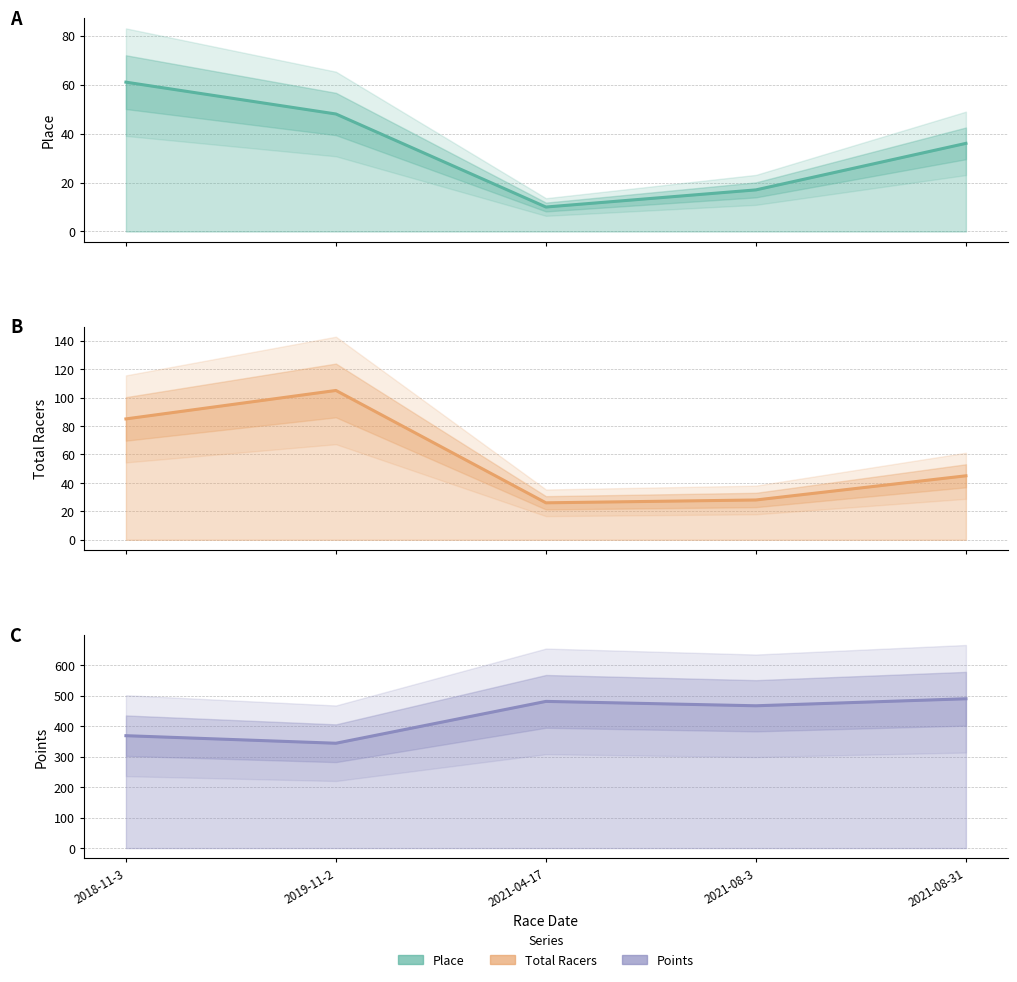

Which series has the widest spread of values?

Points